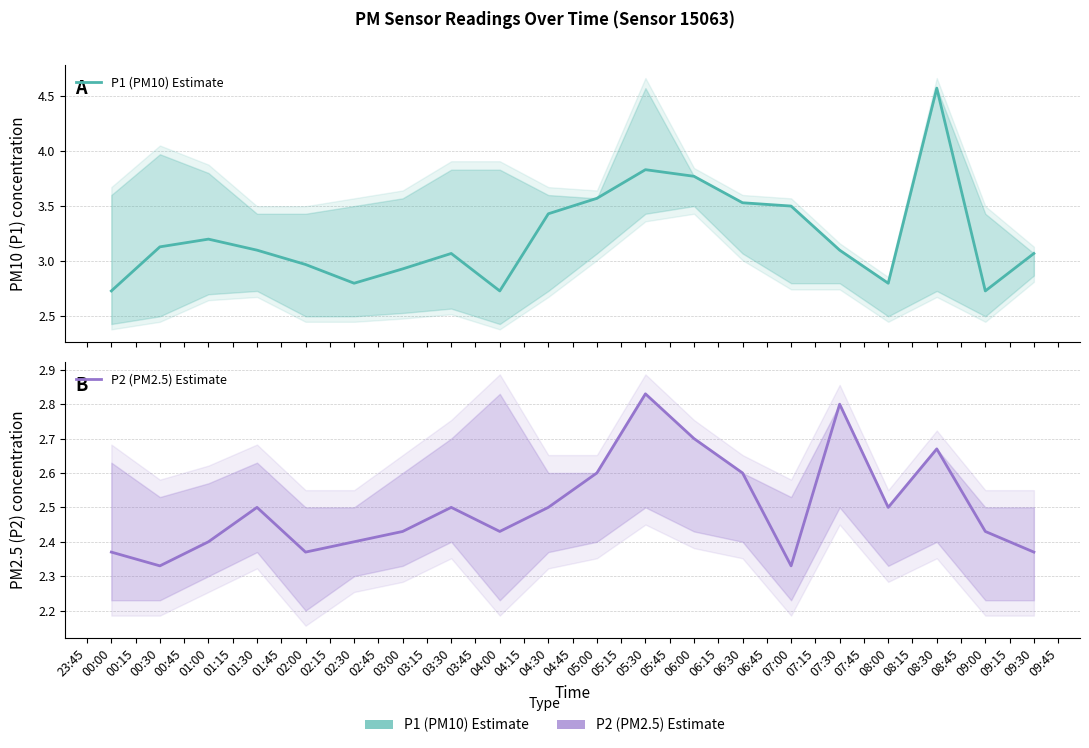

True or false: P1 (PM10) Estimate and P2 (PM2.5) Estimate cross at least once.

False